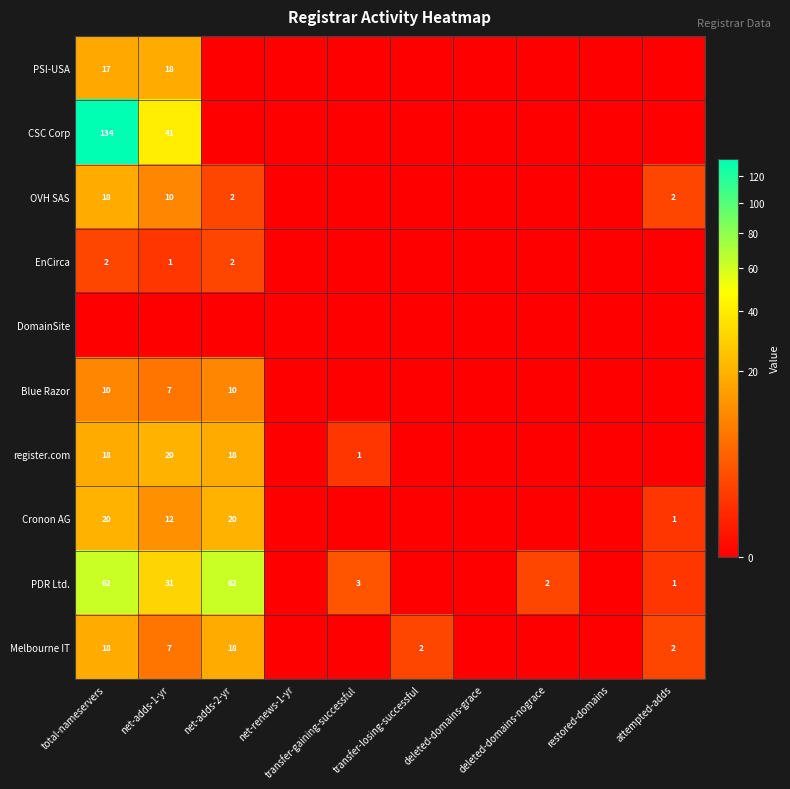

Which has a higher value, transfer-gaining-successful or net-adds-1-yr?

net-adds-1-yr